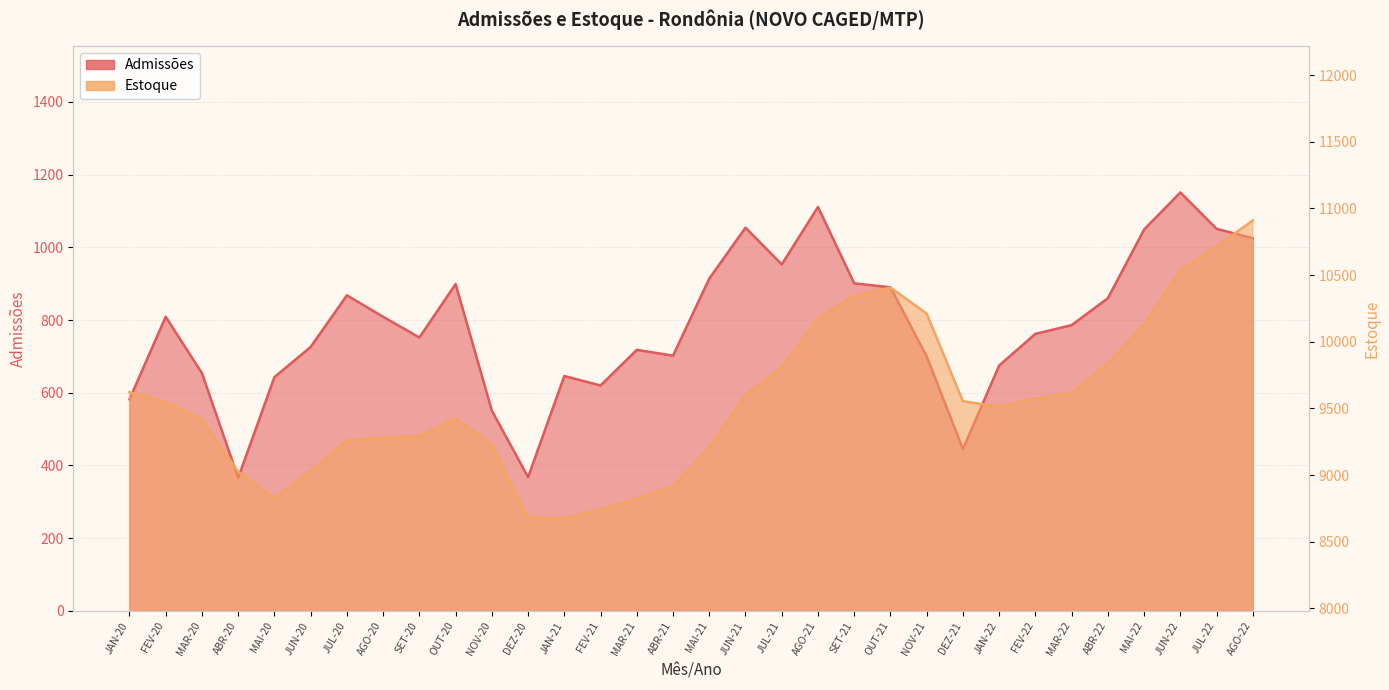

Read the Admissões value at JUL-20, to the nearest 50.

850